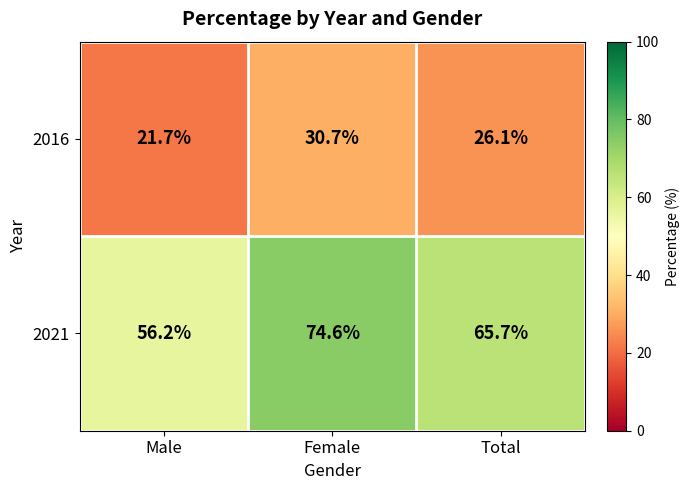

Which series has the largest range (max minus min)?

2021